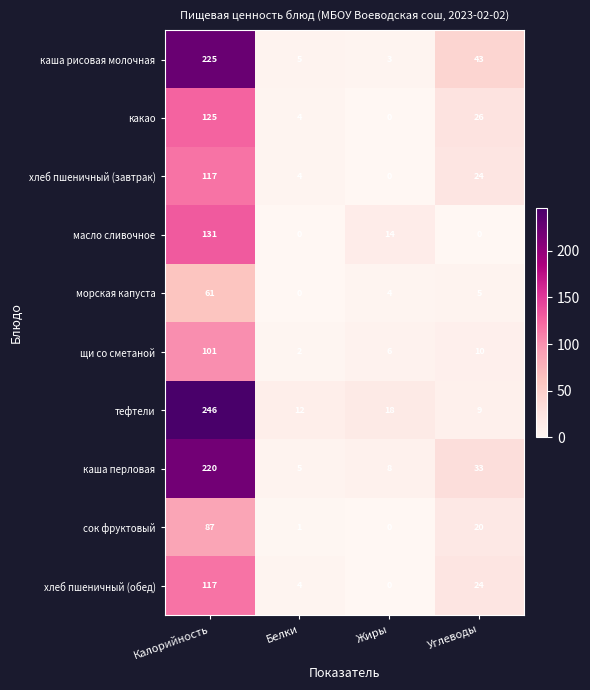

What is the total value across all series at Белки?

37